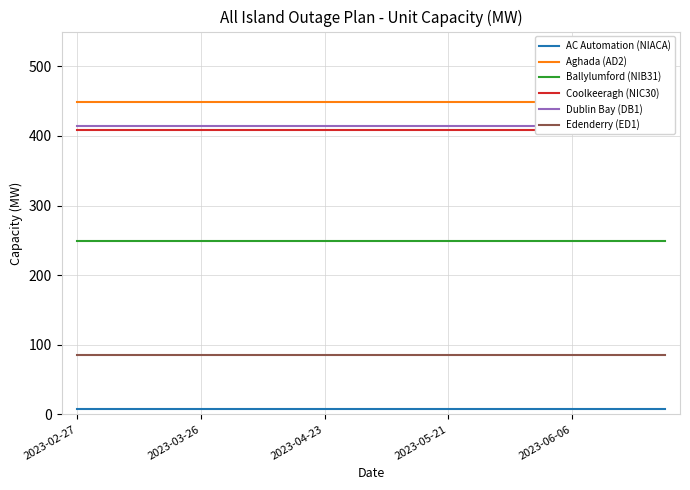

What is the minimum value for Edenderry (ED1)?

85